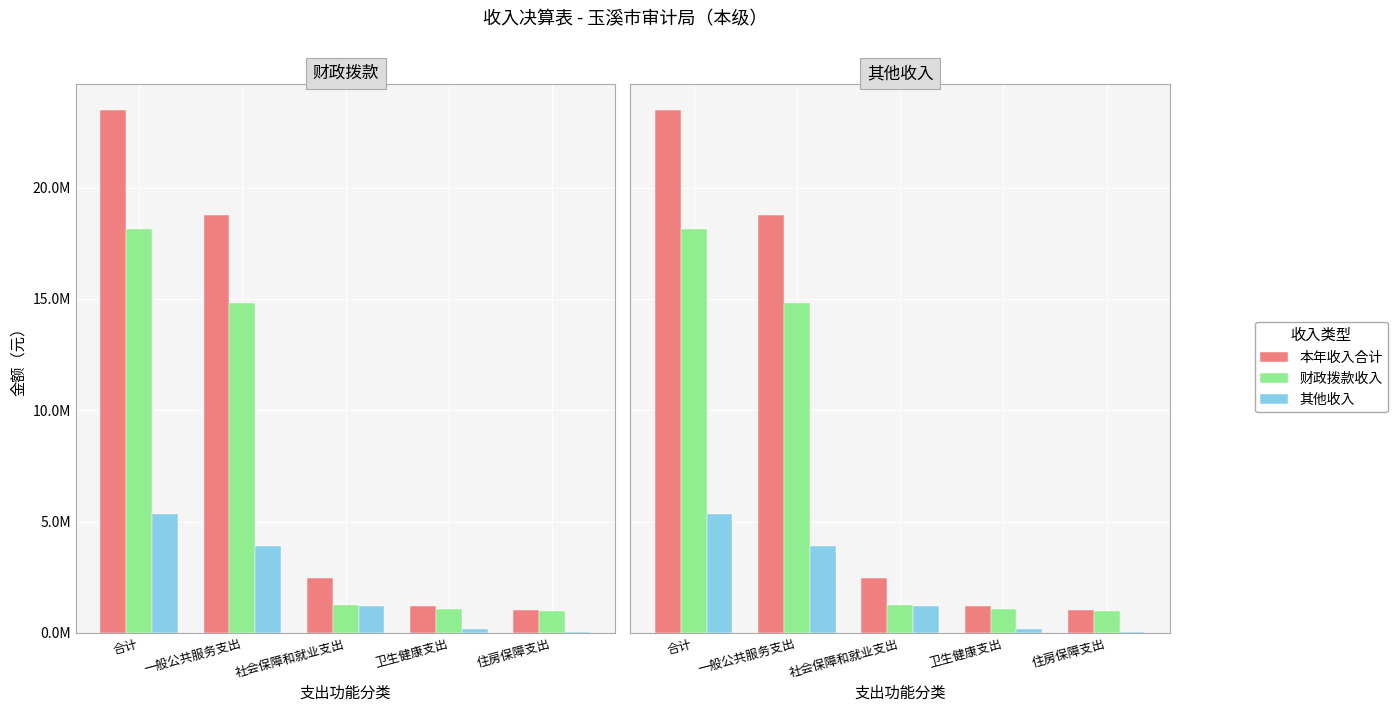

How many series are shown in this chart?

3